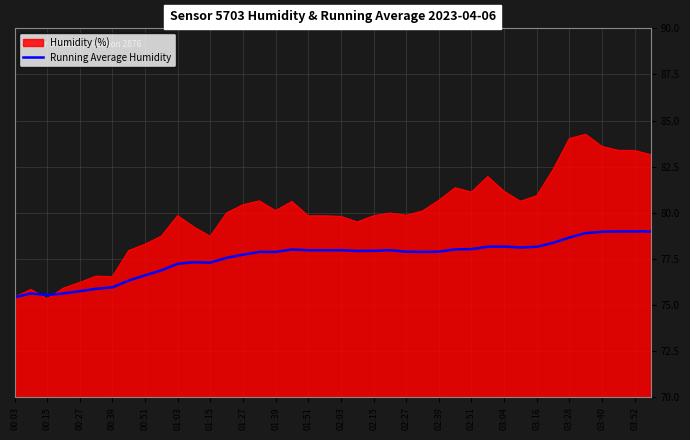

What is the highest value of the Running Average Humidity series?

79.0